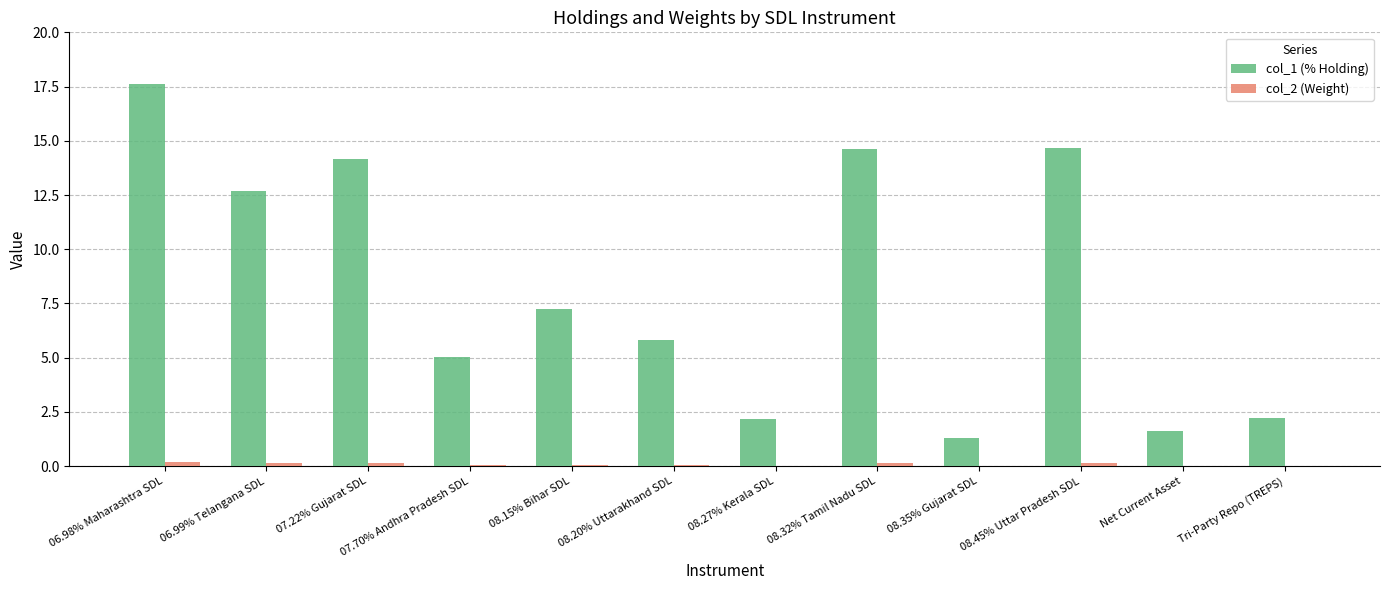

True or false: col_1 (% Holding) has a value of 7.8 at 06.98% Maharashtra SDL.

False